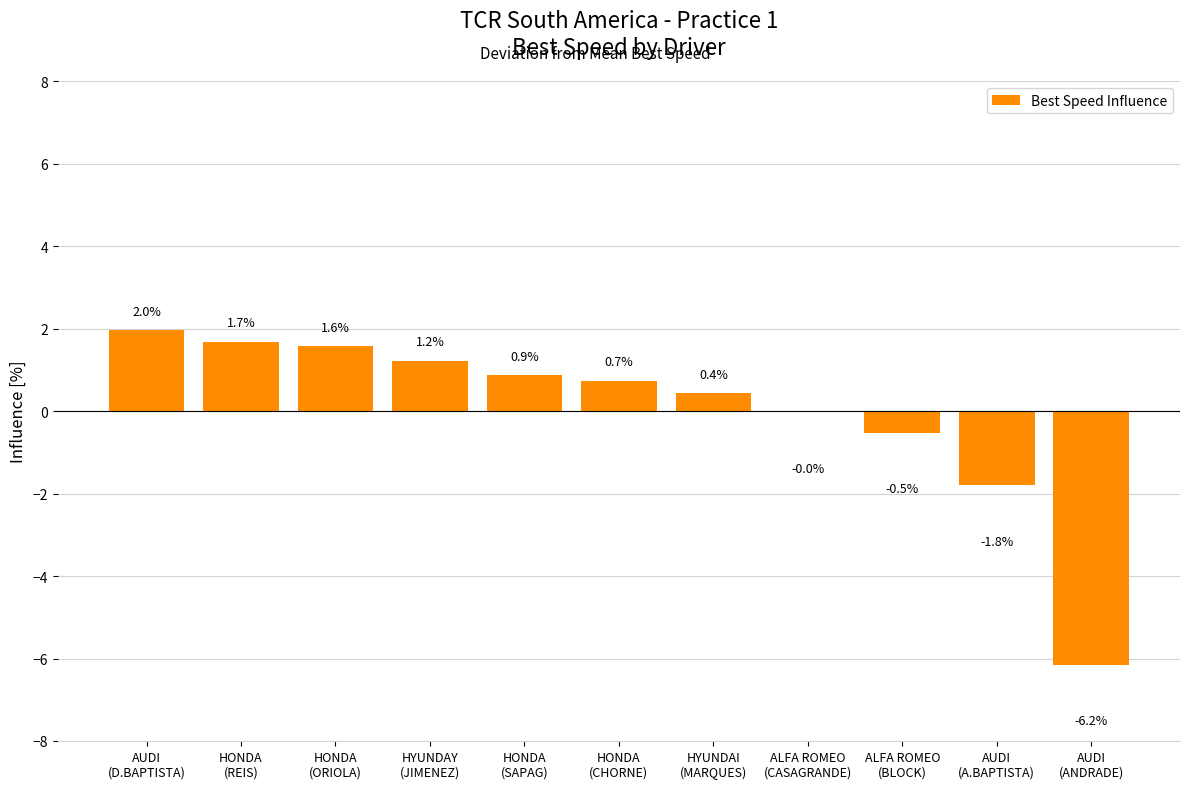

Are the bars horizontal?

No